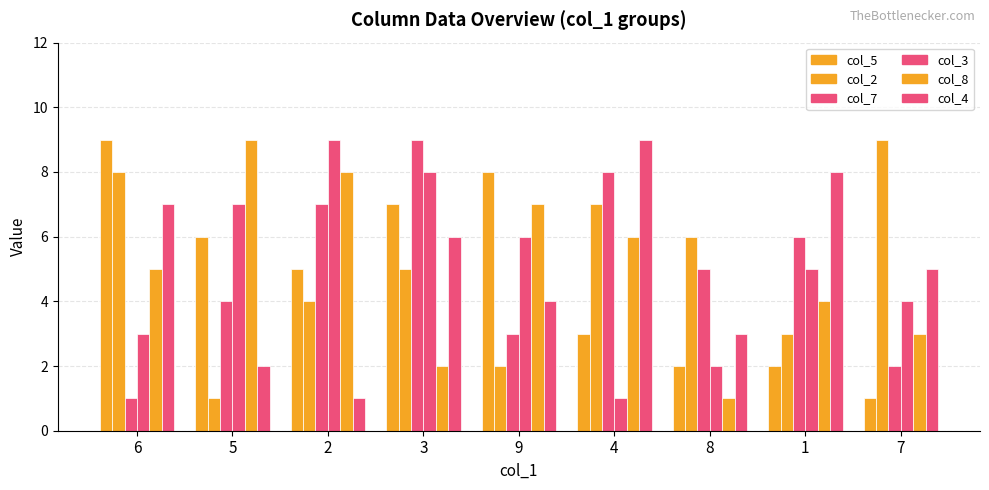

Reading left to right, what are all the values shown in this chart?

col_5: 9	6	5	7	8	3	2	2	1
col_2: 8	1	4	5	2	7	6	3	9
col_7: 1	4	7	9	3	8	5	6	2
col_3: 3	7	9	8	6	1	2	5	4
col_8: 5	9	8	2	7	6	1	4	3
col_4: 7	2	1	6	4	9	3	8	5